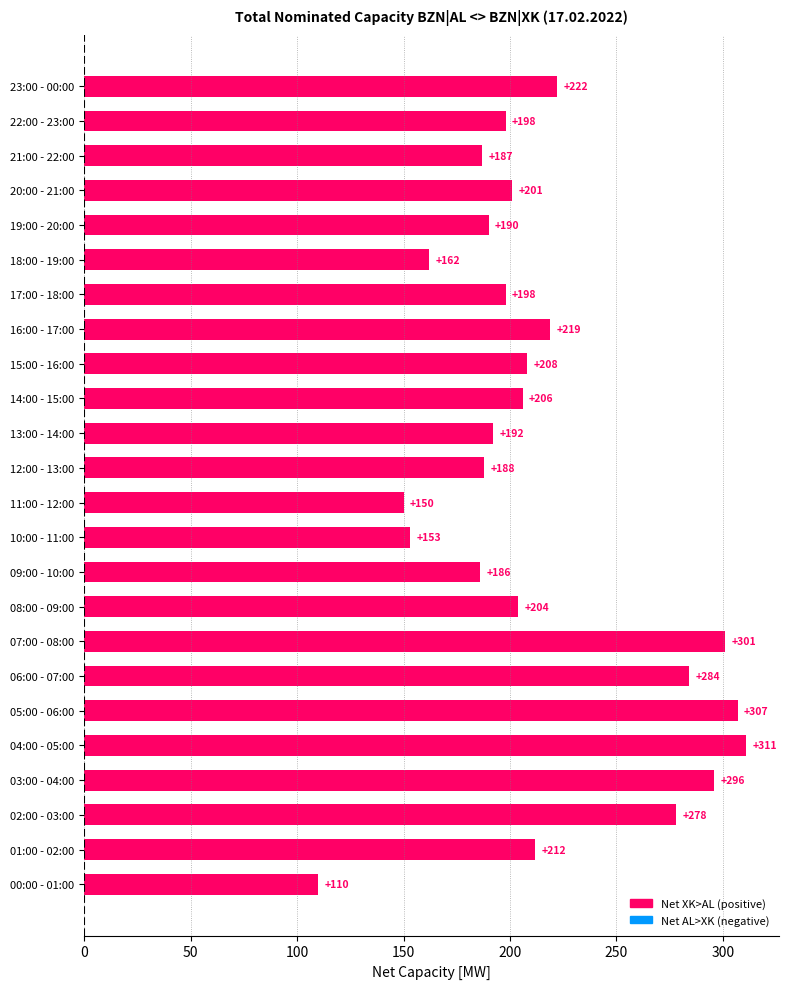

What is the approximate value at 20:00 - 21:00?

201